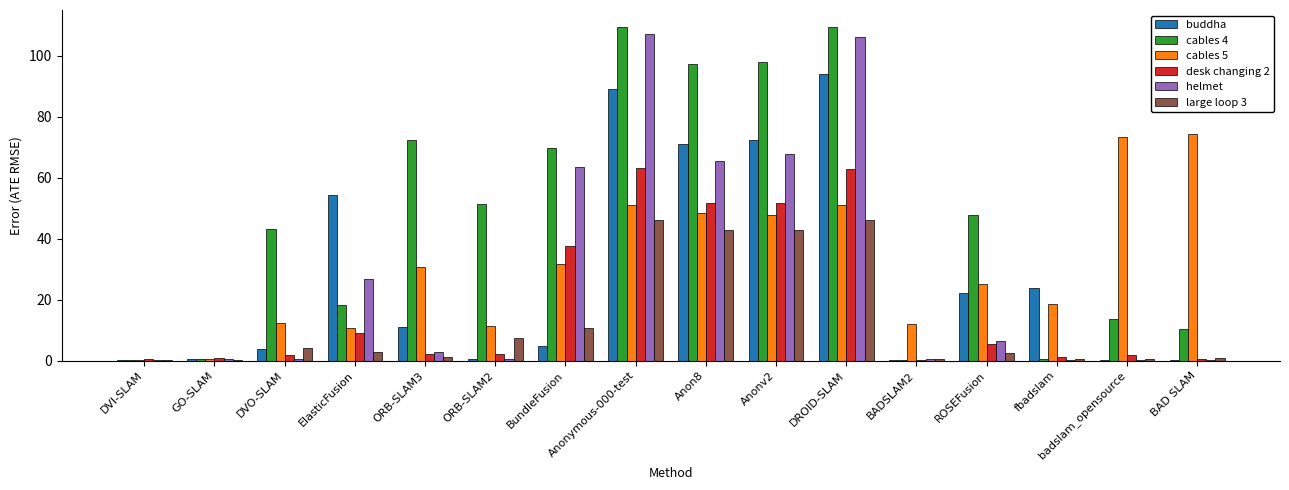

What is the greatest value displayed?

109.6